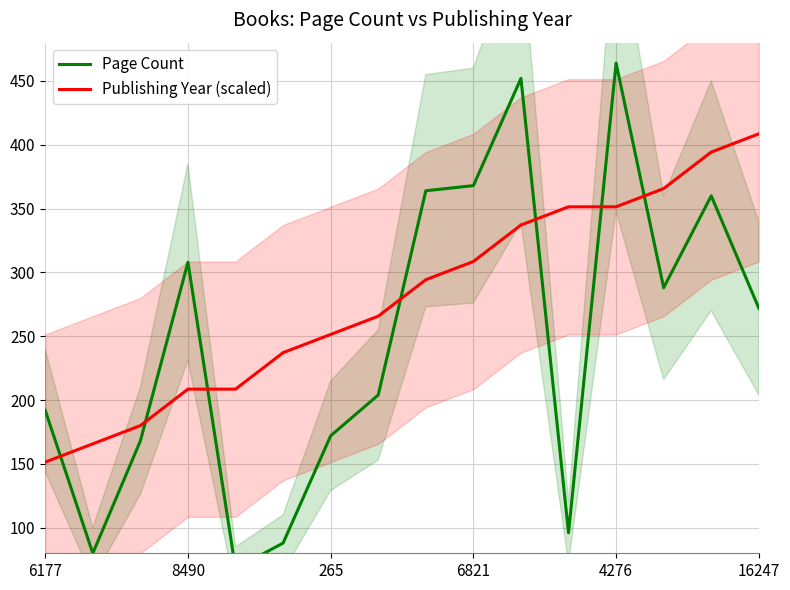

How many data points in Publishing Year (scaled) are less than 294?

8